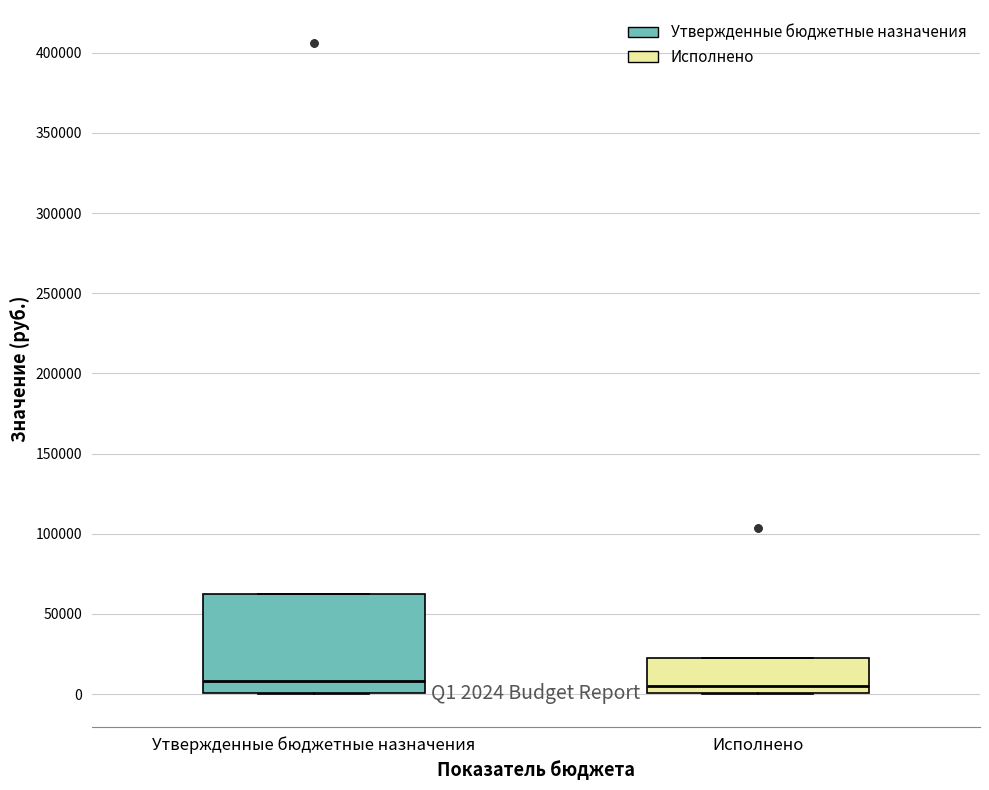

Comparing the boxes themselves (not the whiskers), which one is the tallest?

Утвержденные бюджетные назначения